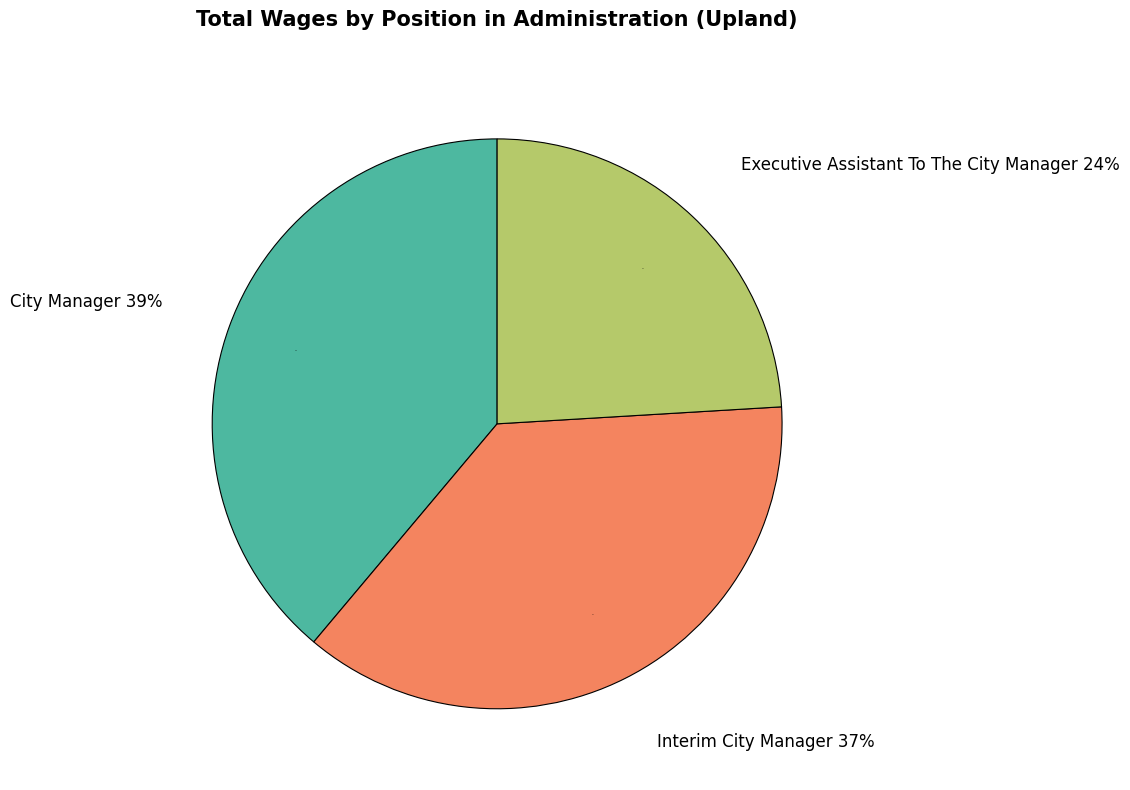

To the nearest percent, what percentage of the pie is Interim City Manager?

37%